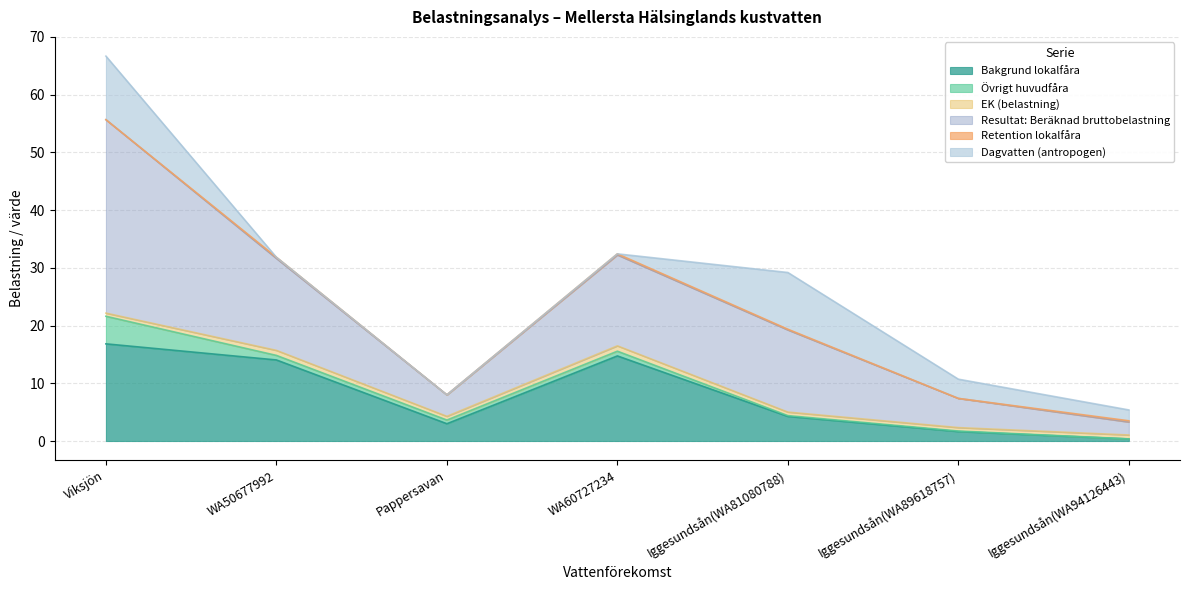

How many intersections are there between Retention lokalfåra and Dagvatten (antropogen)?

2